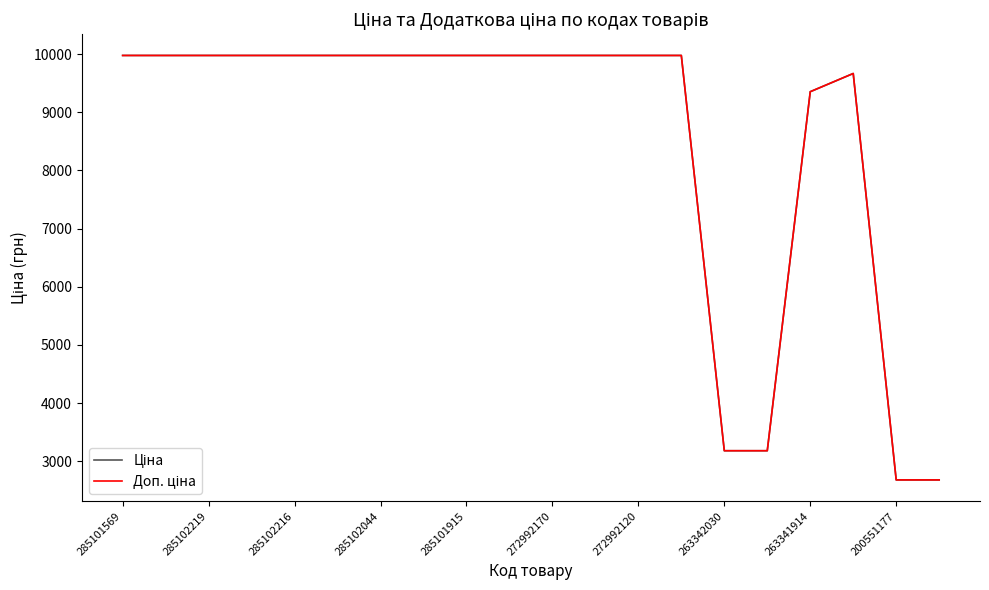

What is the minimum value shown in the chart?

2677.9